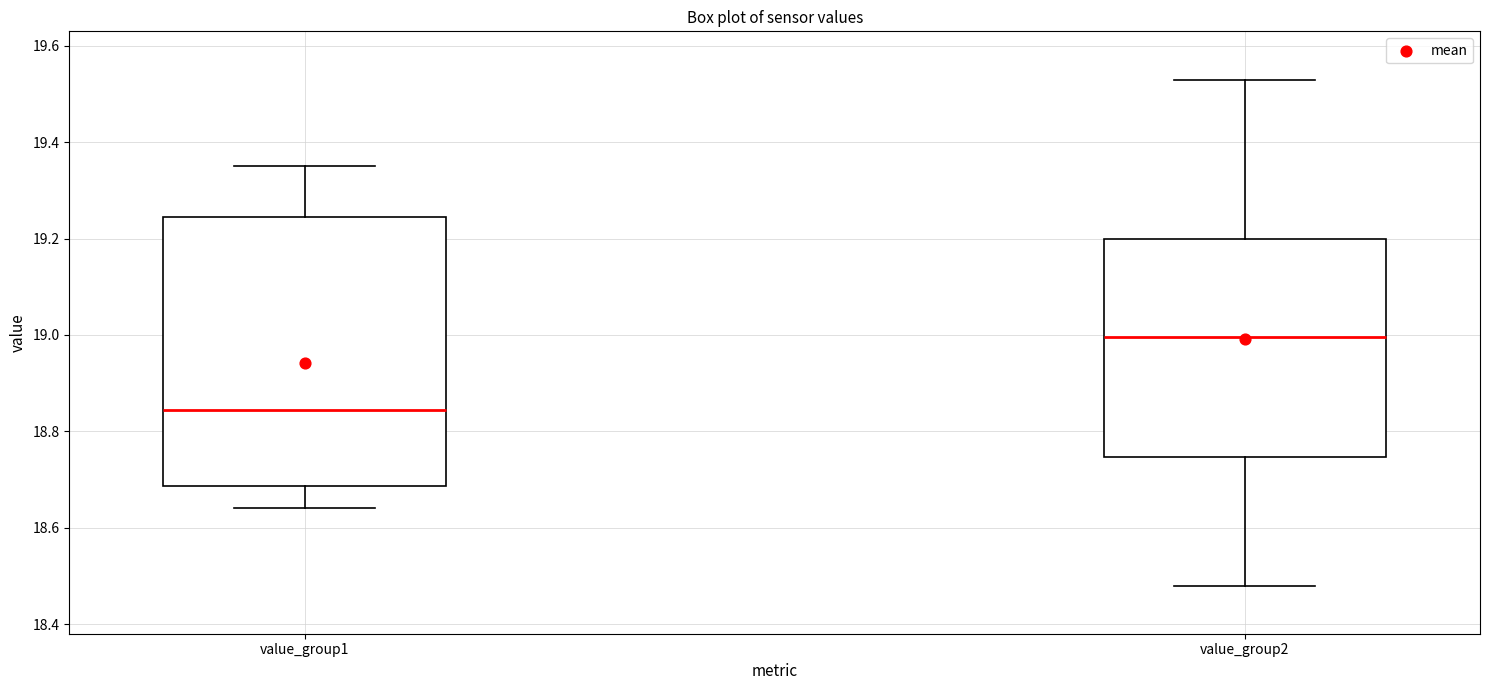

Which box is the tallest, from its lower edge to its upper edge?

value_group1